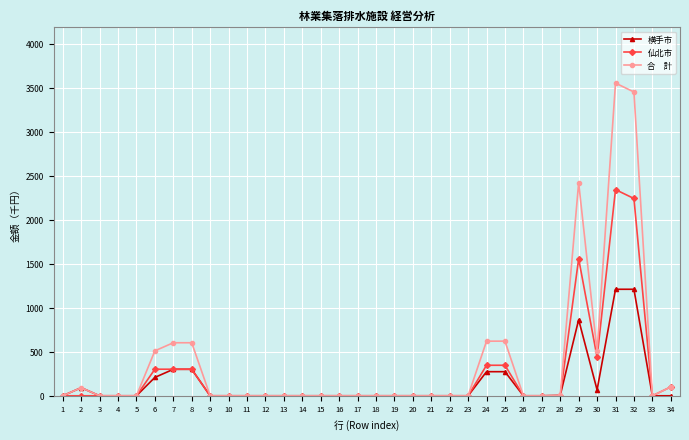

What is the maximum value shown in the chart?

3555